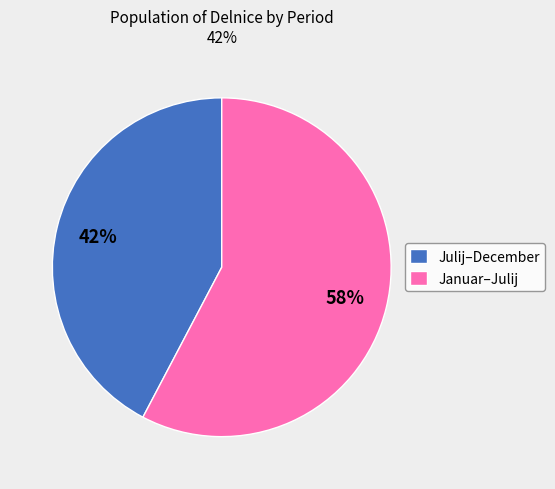

To the nearest percent, what is the average slice percentage?

50%